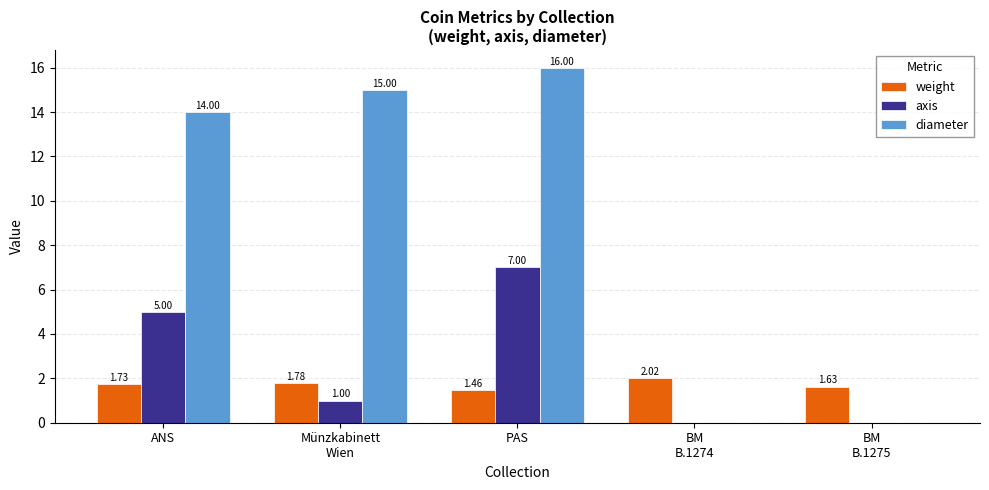

What is the greatest value displayed?

16.0